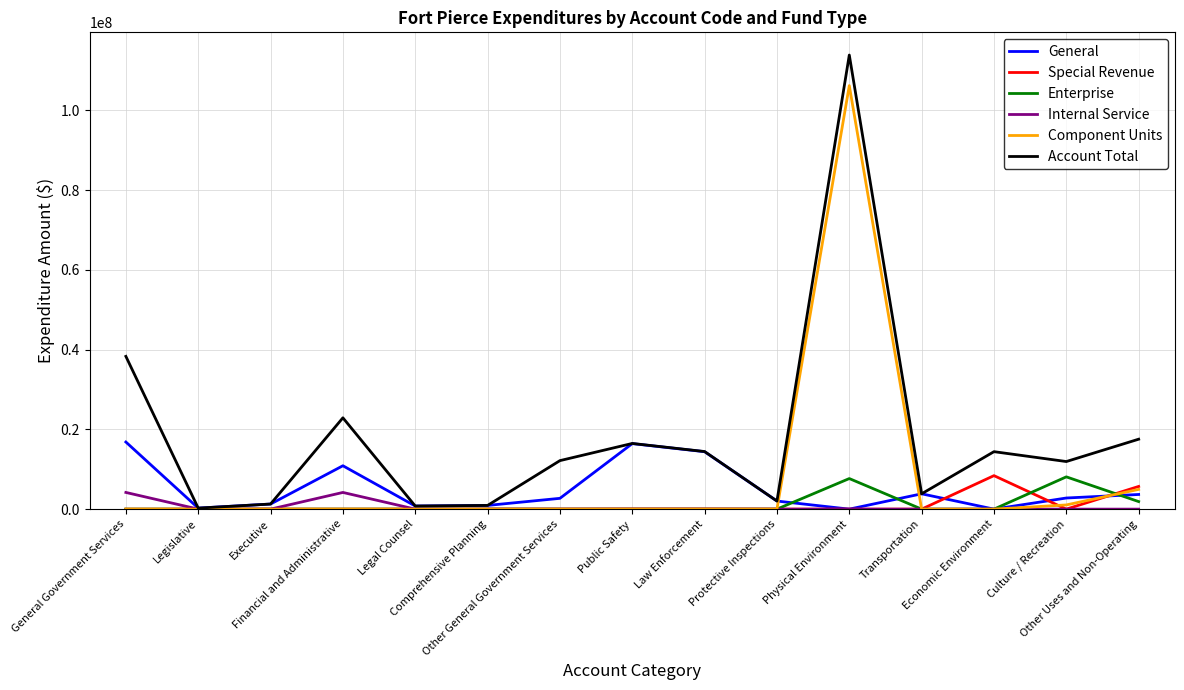

What is the maximum value for Special Revenue?

8398765